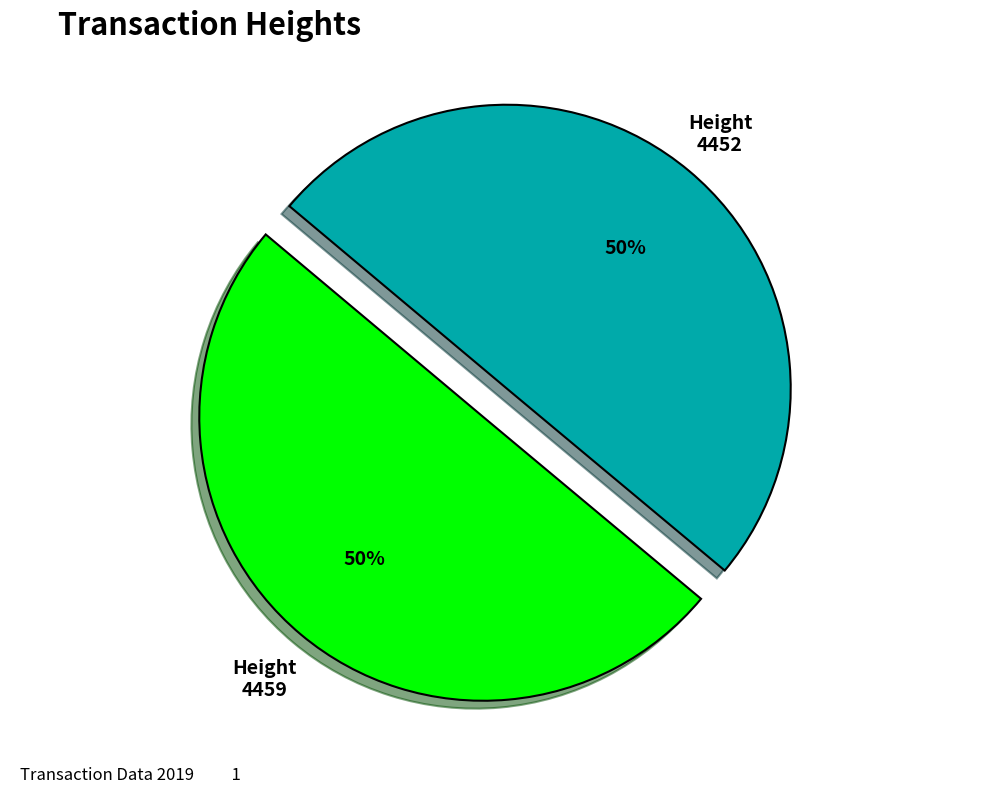

True or false: Height 4452 accounts for 50% of the total.

True